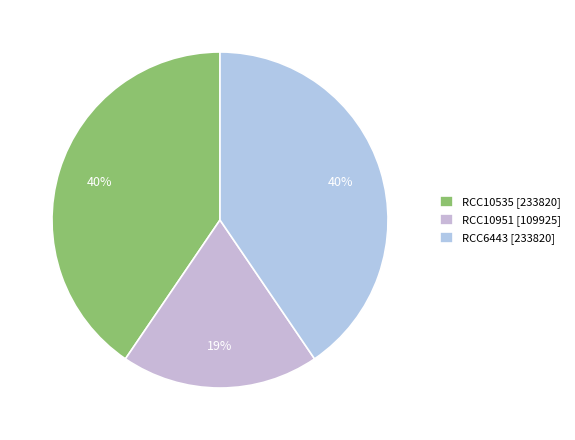

What is the change in value from RCC10535 to RCC10951?

-123895